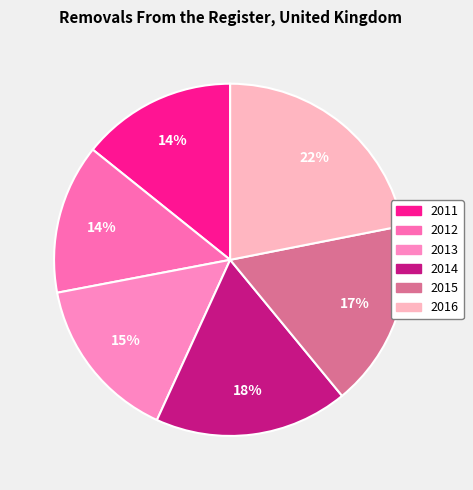

What percentage is the 2015 slice, to the nearest percent?

17%